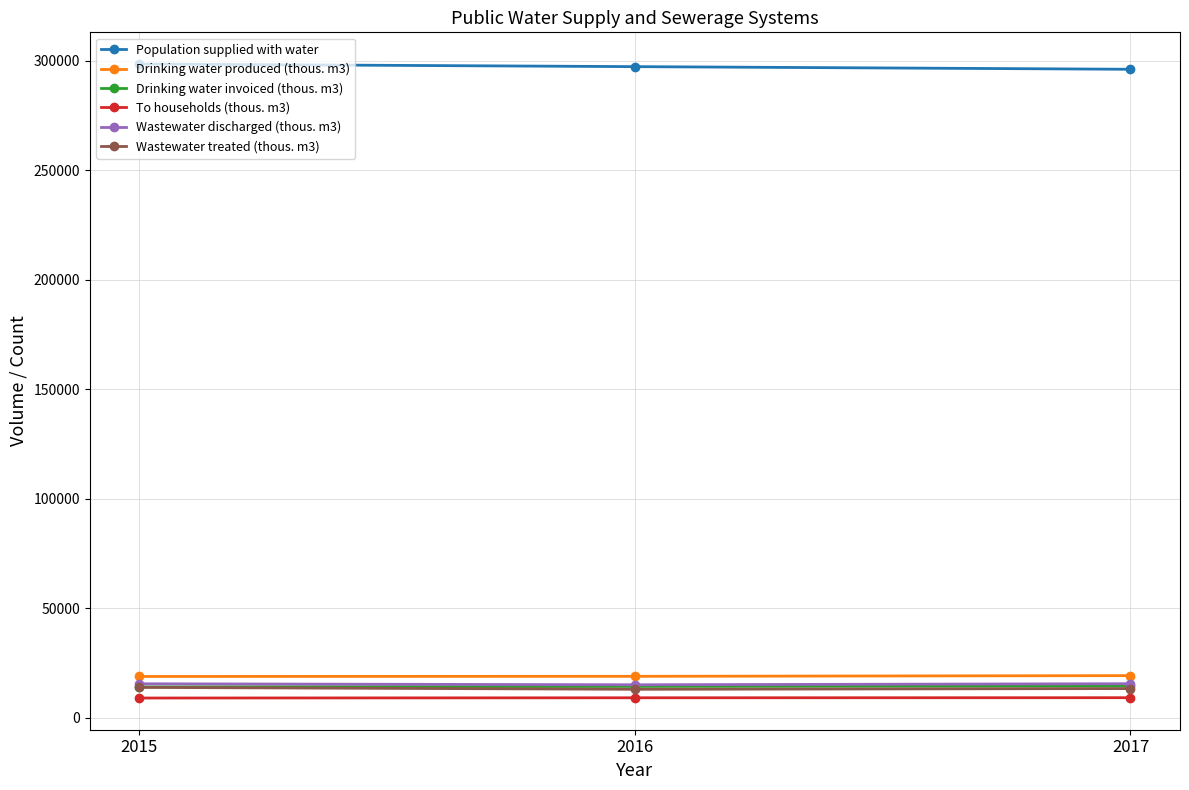

What is the value of the Drinking water produced (thous. m3) point at the 3rd from the left?

19319